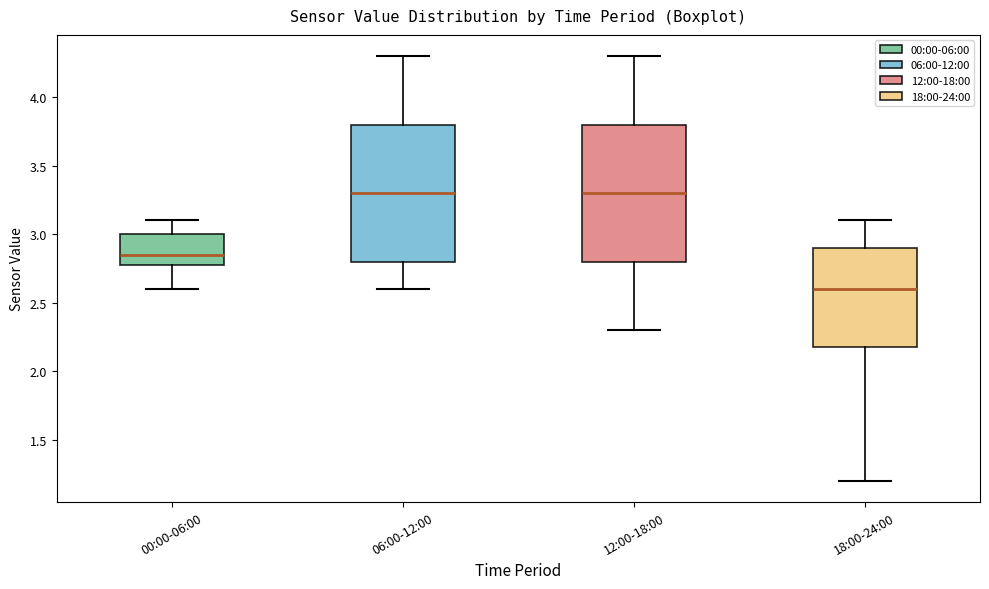

Which box's median line is the lowest?

18:00-24:00